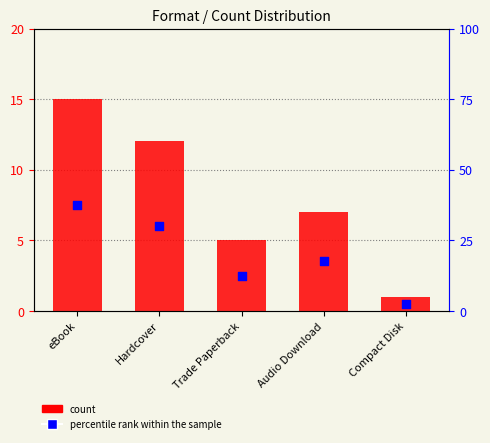

Which series has the largest total across all categories?

percentile rank within the sample